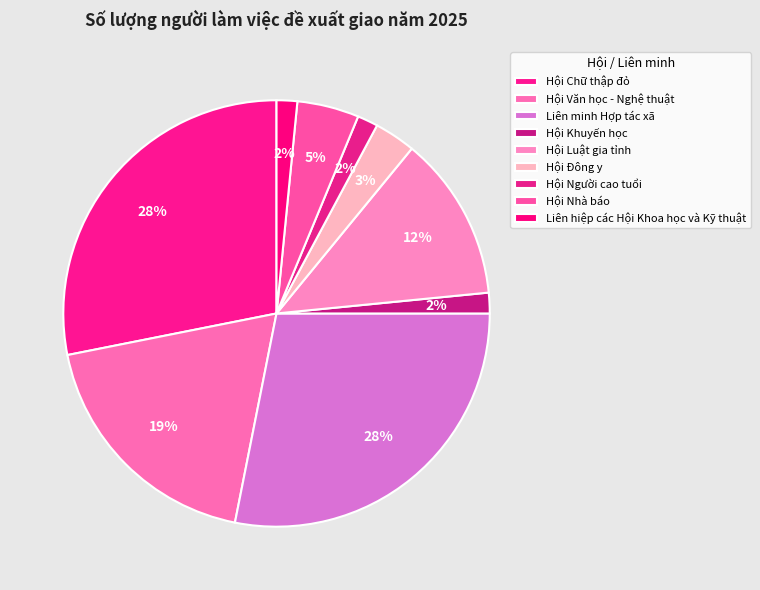

What percentage do Hội Luật gia tỉnh and Liên minh Hợp tác xã together represent?

40.6%